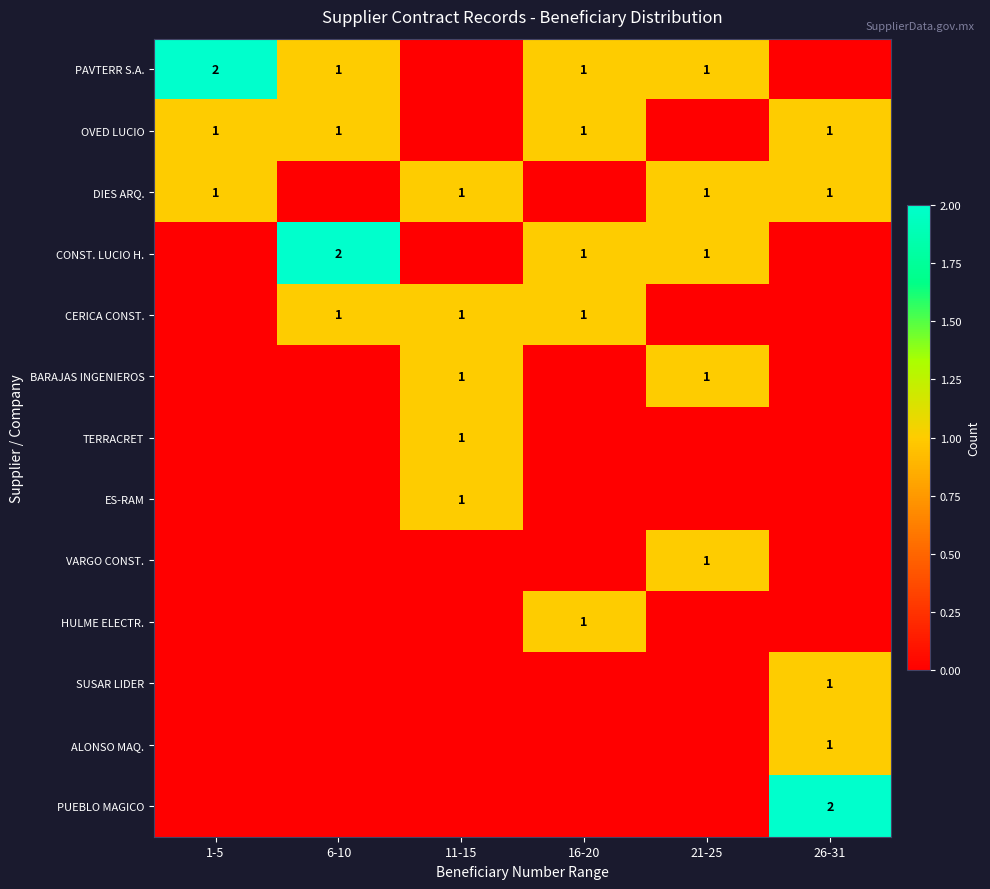

What is the difference between the highest and lowest values at 21-25?

1